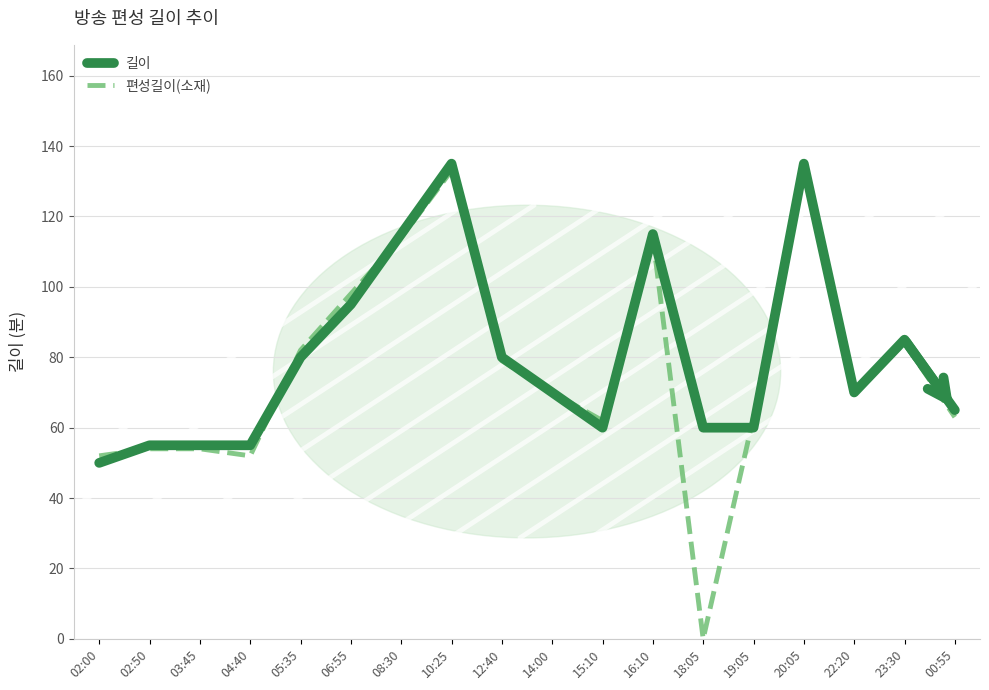

Which category has the lowest value in the 편성길이(소재) series?

18:05